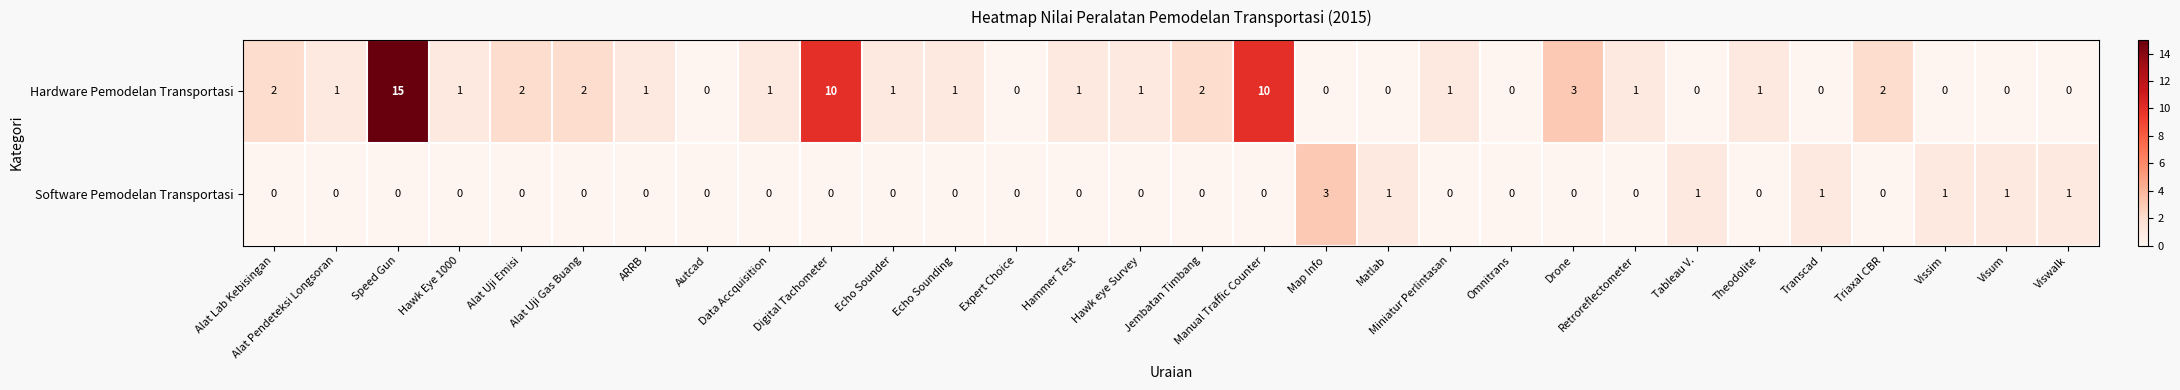

At which label does Hardware Pemodelan Transportasi first exceed 1?

Alat Lab Kebisingan